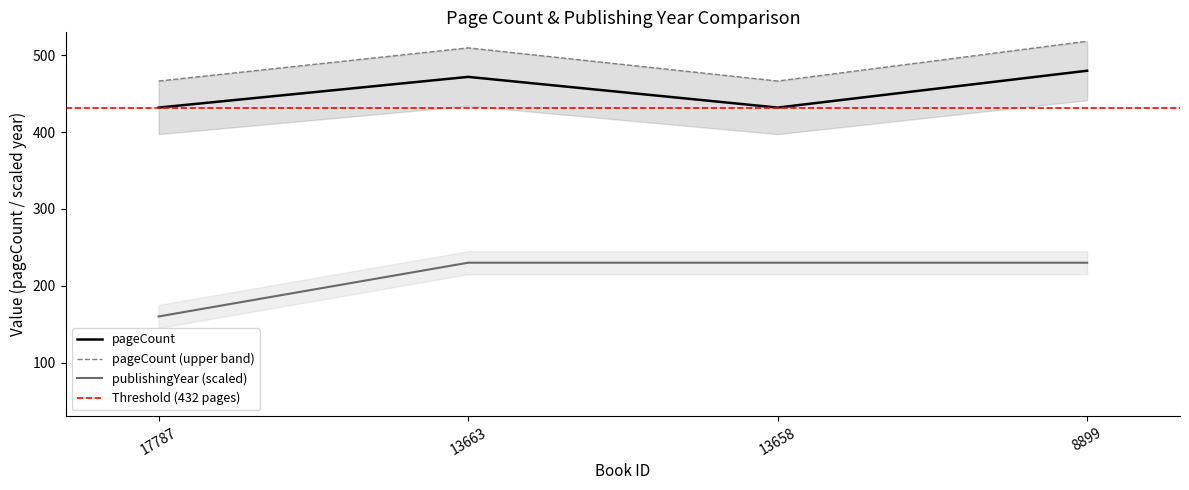

Reading left to right, transcribe all the data shown in this chart.

pageCount: 432	472	432	480
publishingYear: 160	230	230	230